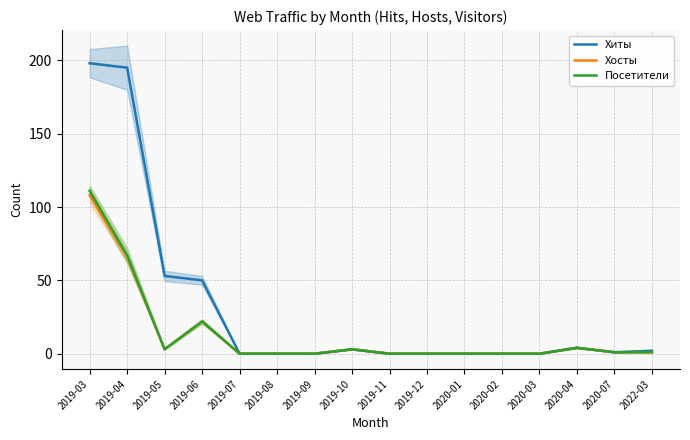

The value of Посетители at 2019-08 is 0. True or false?

True